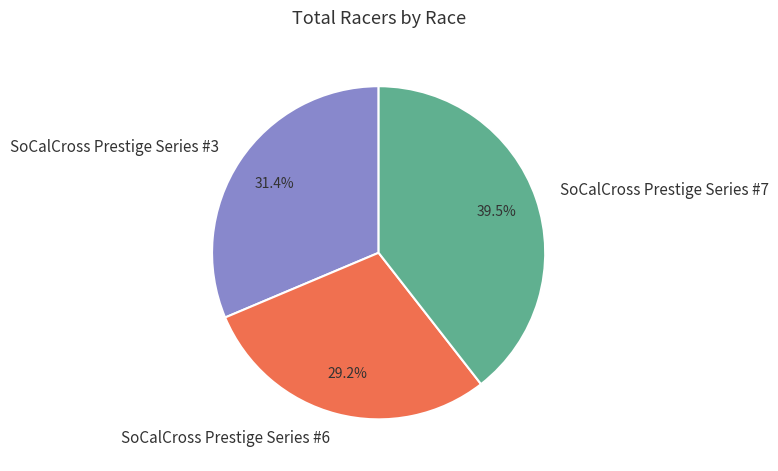

Does SoCalCross Prestige Series #3 account for over 50% of the chart?

No